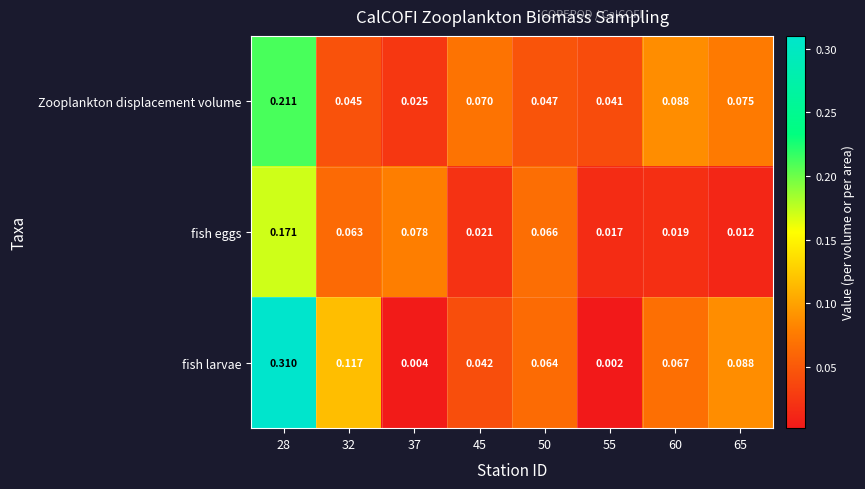

What is the total value across all series at 28?

0.7